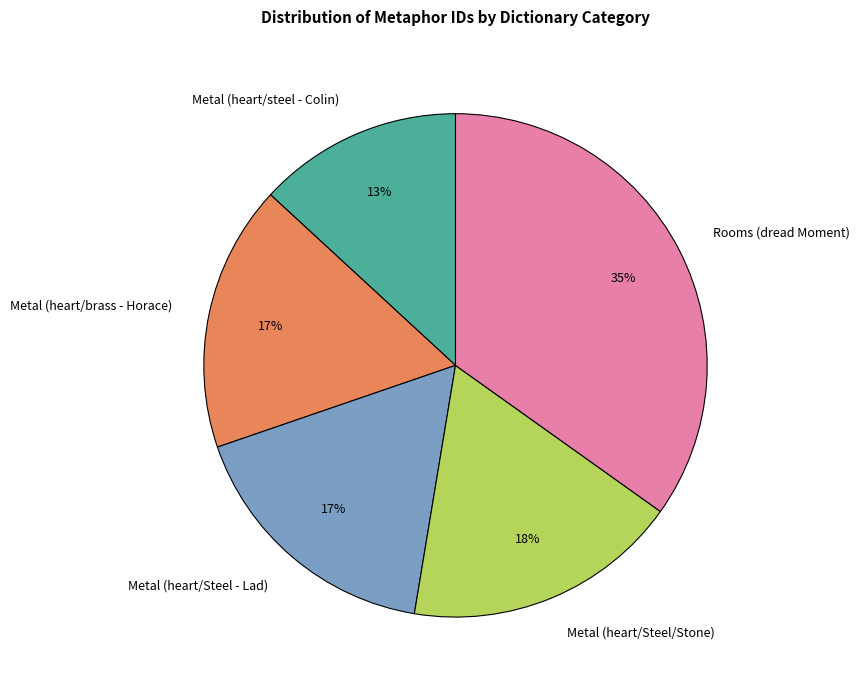

Is the sum of Metal (heart/brass - Horace) and Metal (heart/Steel/Stone) greater than half?

No